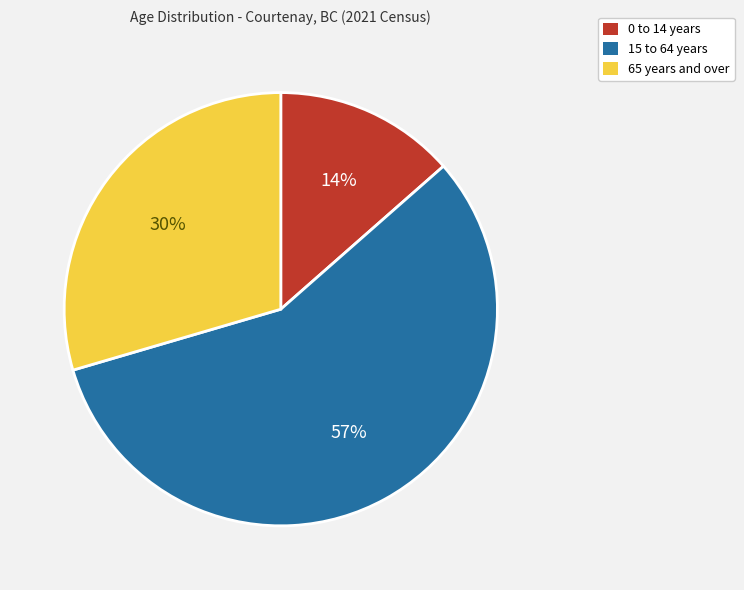

To the nearest percent, what percentage of the pie is 0 to 14 years?

14%